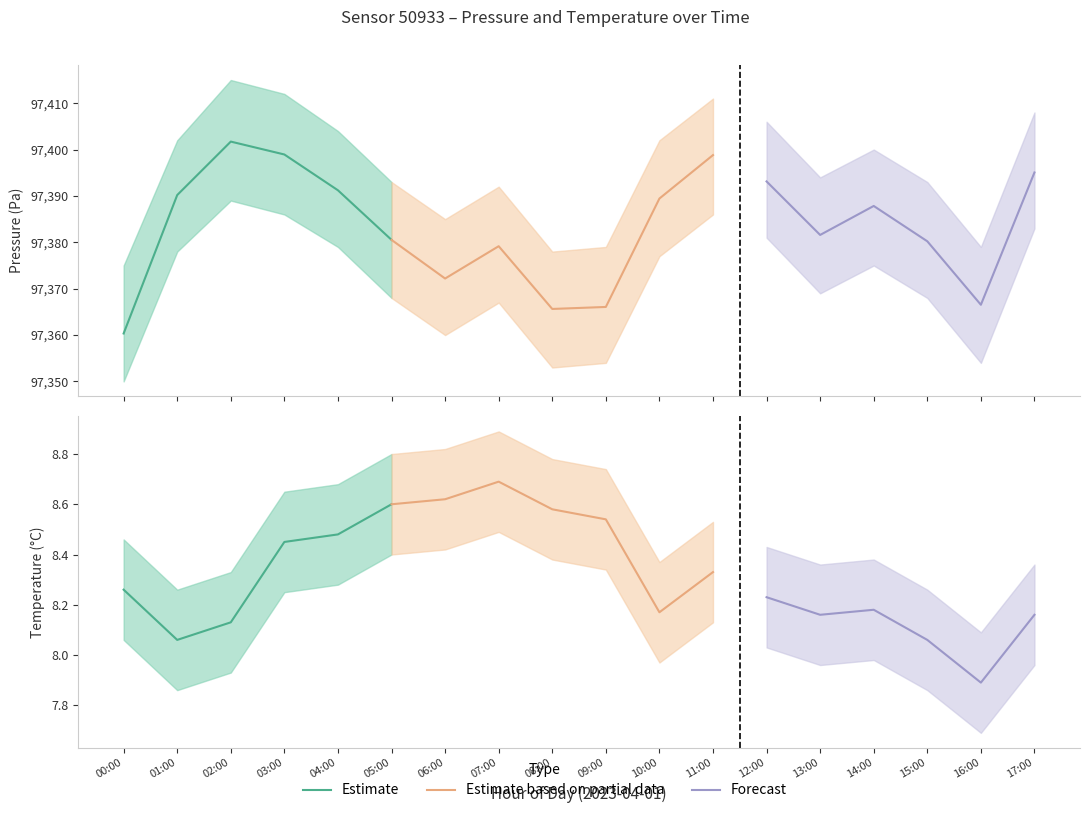

What is the average value of the pressure series?

97383.3